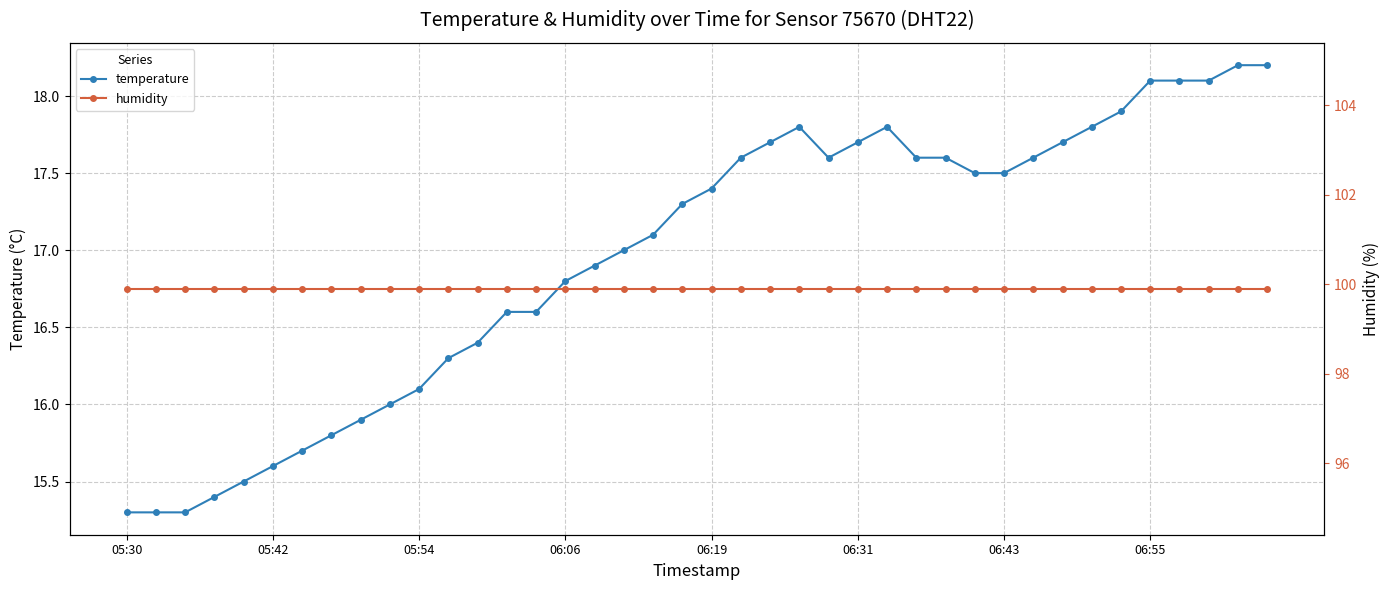

What is the total value across all series at 33?

117.7